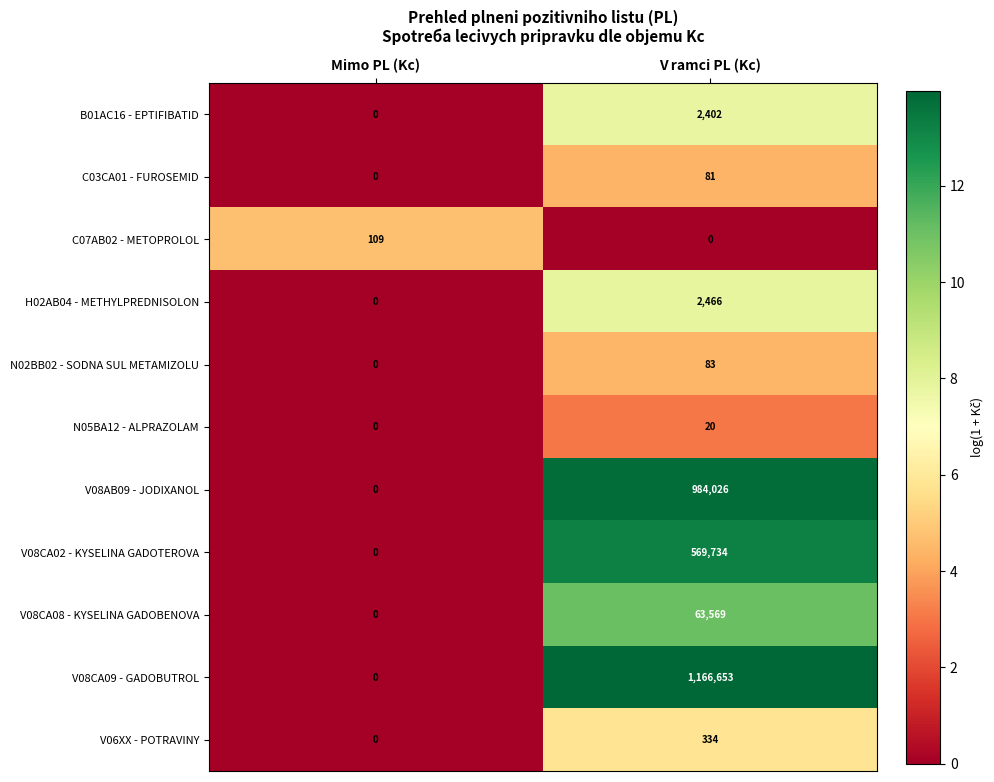

Reading left to right, what are all the values shown in this chart?

B01AC16 - EPTIFIBATID: 0	2402
C03CA01 - FUROSEMID: 0	81
C07AB02 - METOPROLOL: 109	0
H02AB04 - METHYLPREDNISOLON: 0	2466
N02BB02 - SODNA SUL METAMIZOLU: 0	83
N05BA12 - ALPRAZOLAM: 0	20
V08AB09 - JODIXANOL: 0	984026
V08CA02 - KYSELINA GADOTEROVA: 0	569734
V08CA08 - KYSELINA GADOBENOVA: 0	63569
V08CA09 - GADOBUTROL: 0	1166653
V06XX - POTRAVINY: 0	334